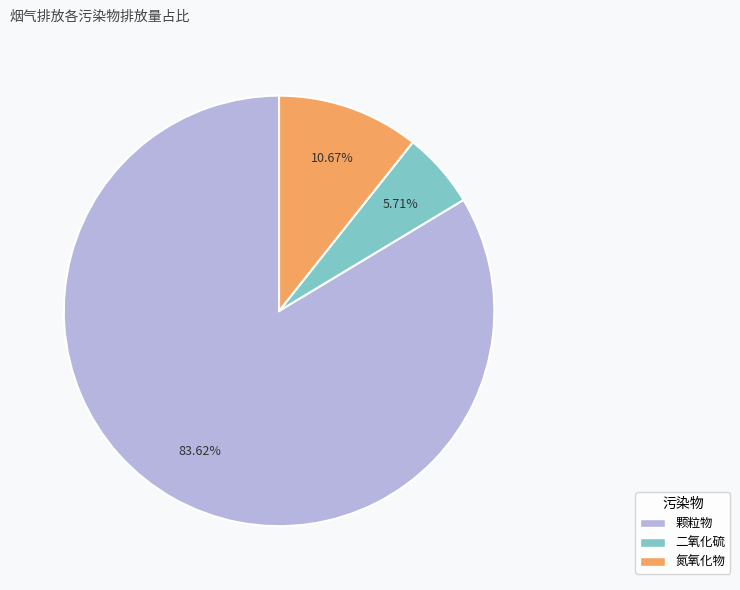

What percentage do 二氧化硫 and 颗粒物 together represent?

89.3%